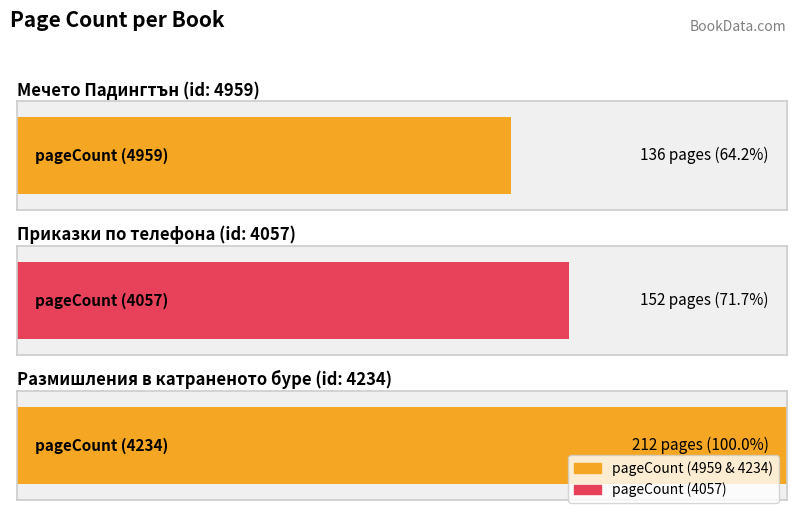

List the labels in order of value, smallest first.

4959, 4057, 4234